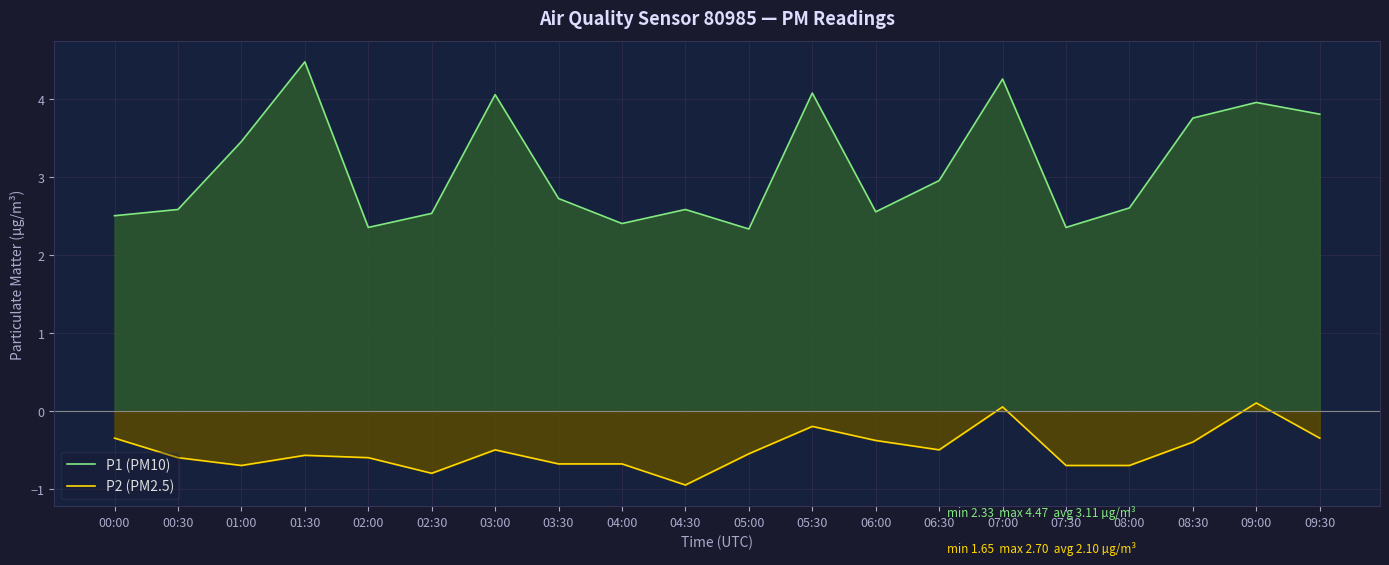

True or false: P2 (PM2.5) and P1 (PM10) intersect in this chart.

False